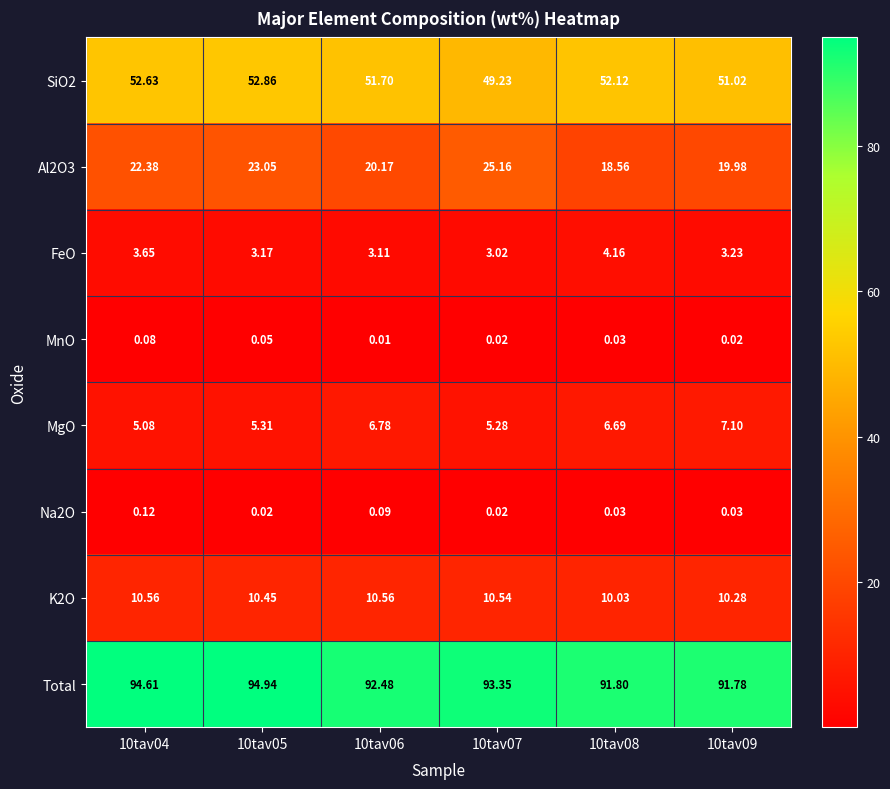

Which series has the largest total across all categories?

Total